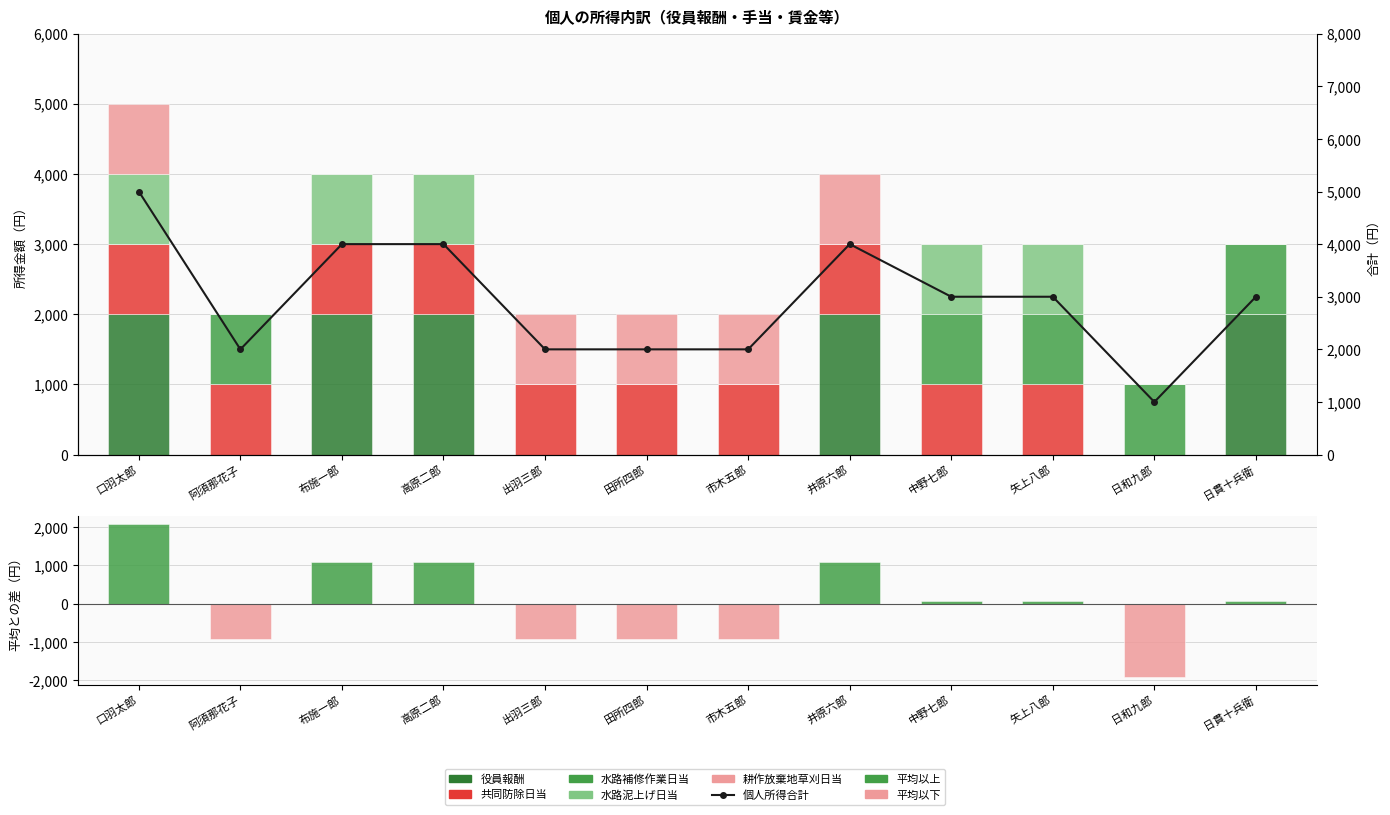

At which label is 水路補修作業日当 closest to 500?

口羽太郎